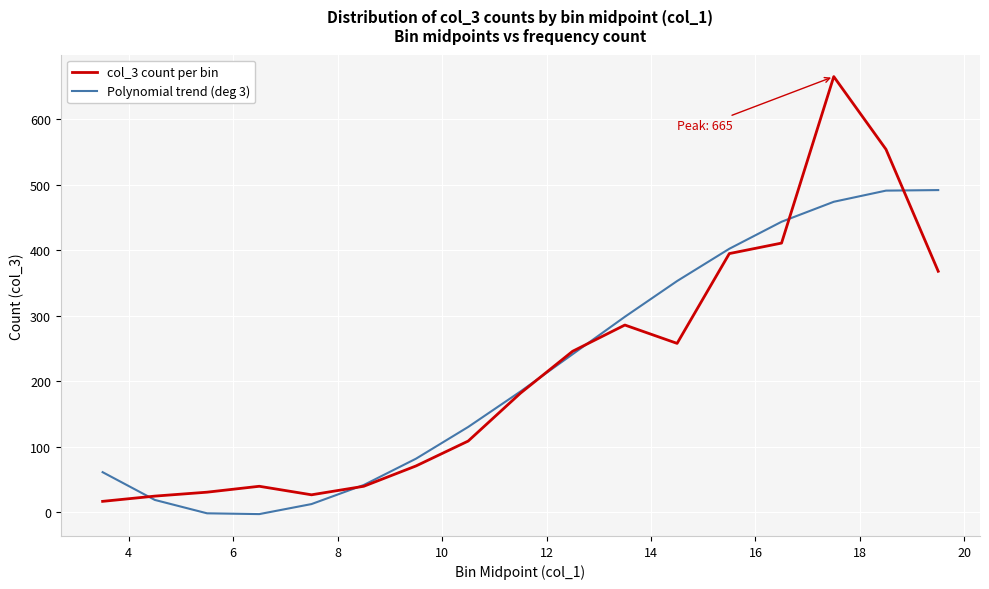

What is the highest value of the col_3 count per bin series?

665.0